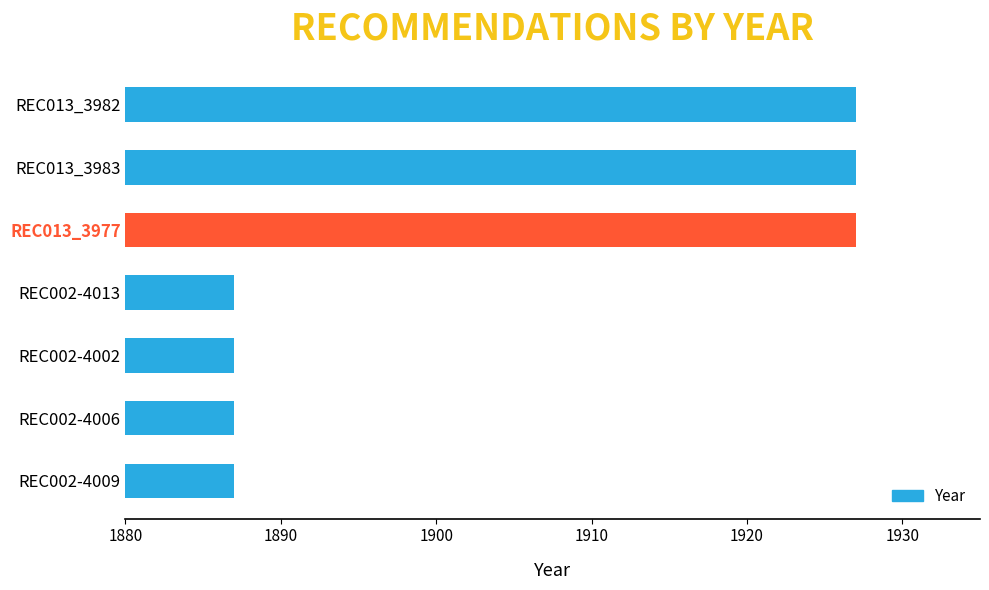

What is the change in value from REC002-4002 to REC013_3977?

+40